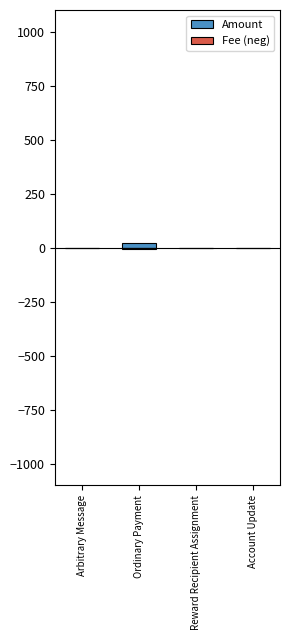

What is the value of the Fee (neg) bar at the 3rd from the left?

-1